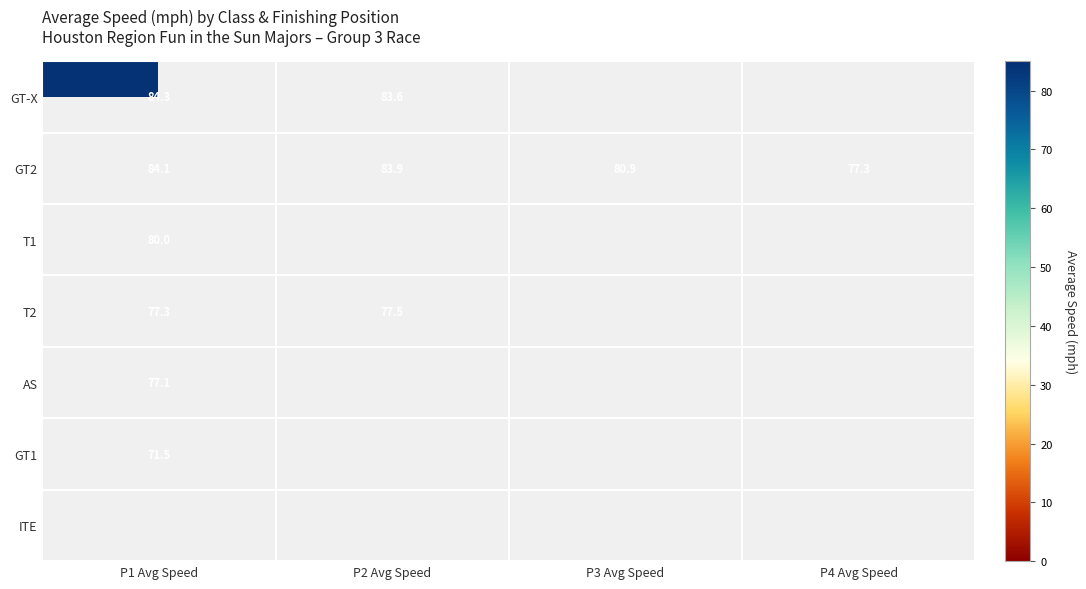

Count the number of categories in the chart.

4